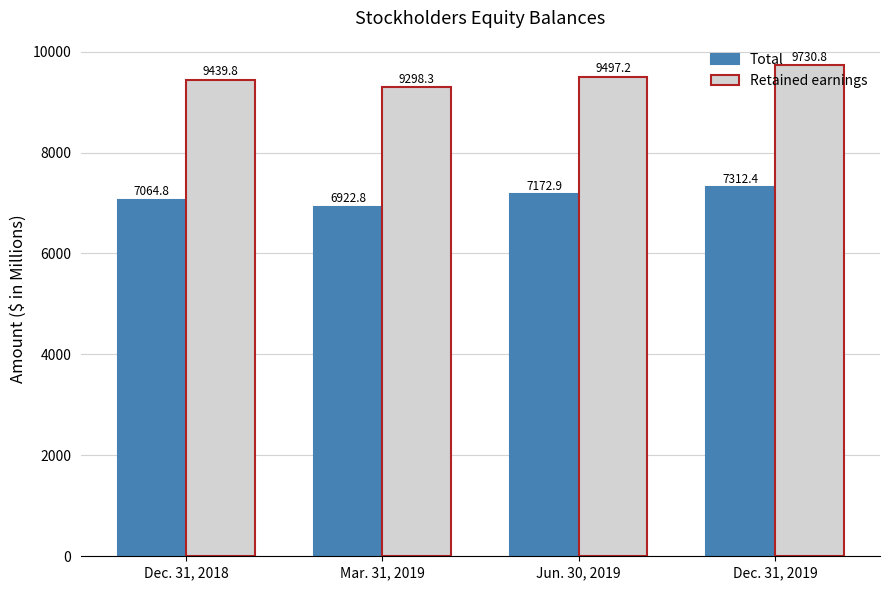

What is the greatest value displayed?

9730.8